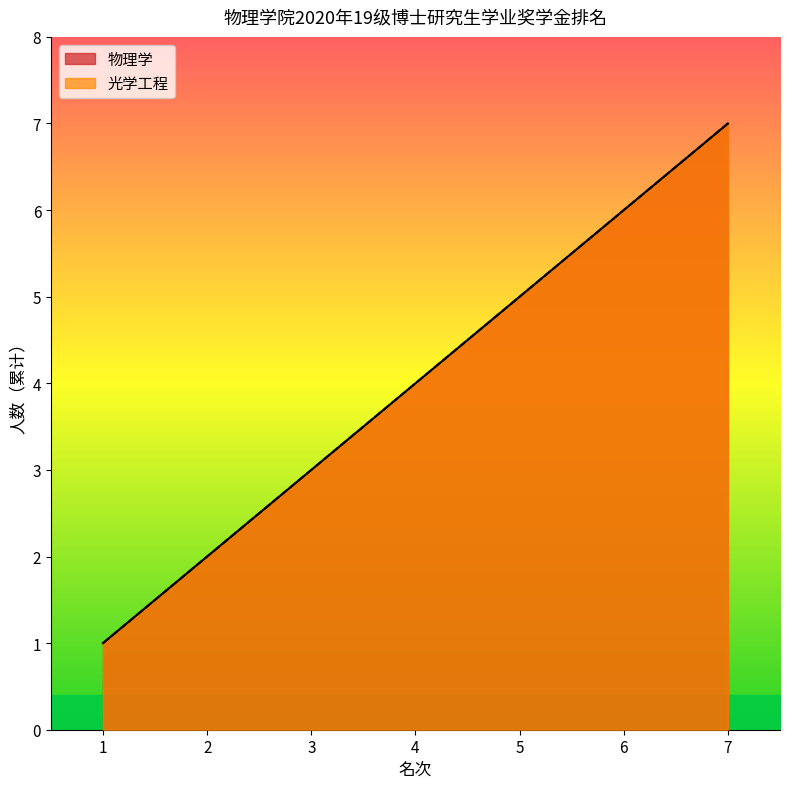

What is the difference between the maximum and minimum values in the 光学工程 series?

6